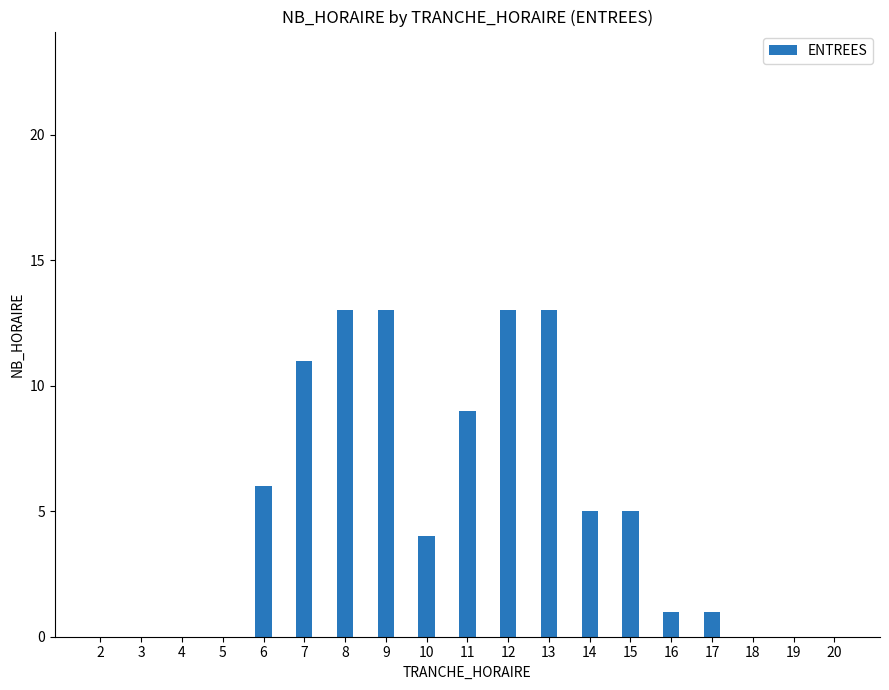

Is it true that the value at 13 is 13?

True